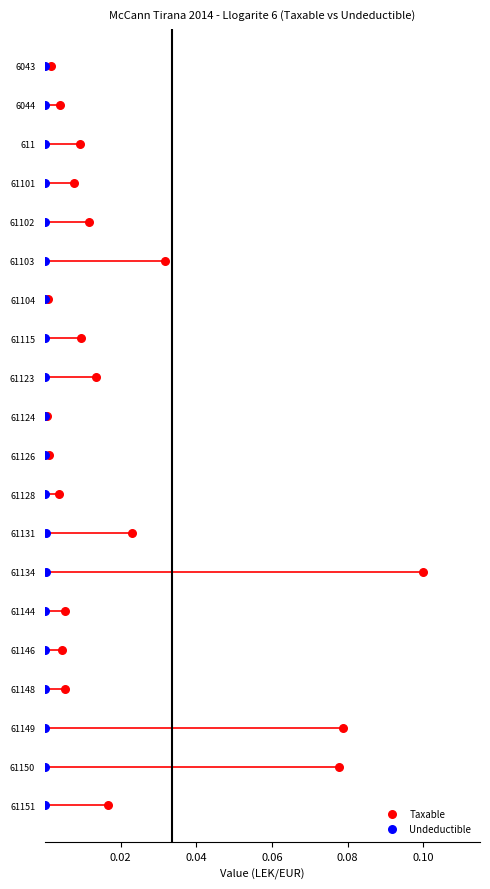

What are all the series names shown in the legend?

Taxable, Undeductible